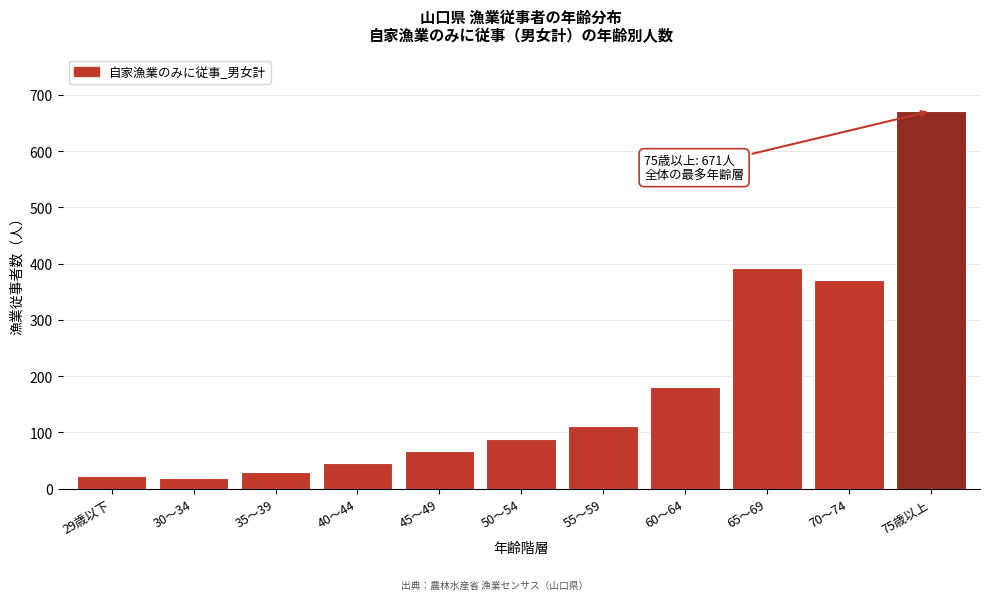

The value at 70～74 is 371. True or false?

True